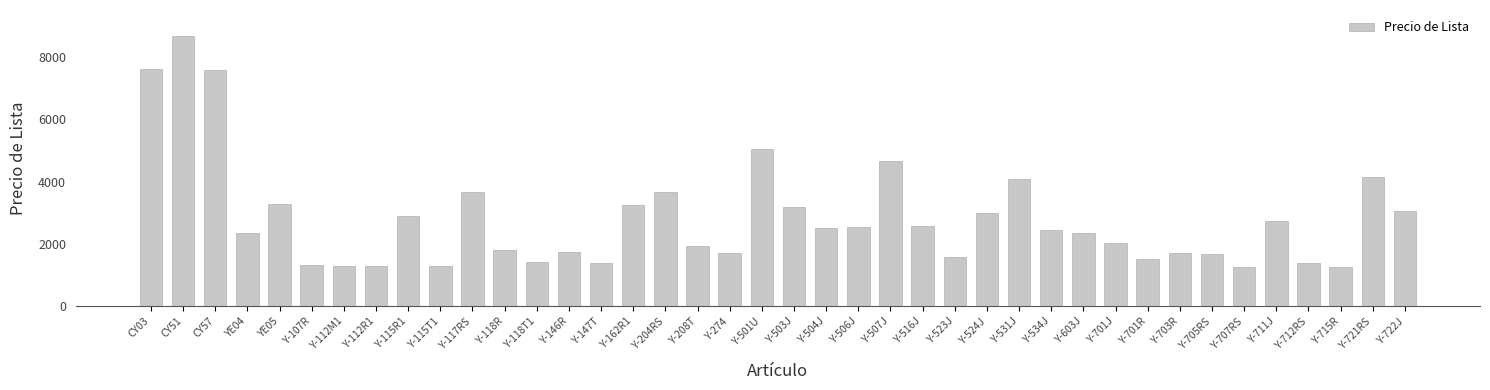

What is the label of the 12th bar from the right?

Y-534J